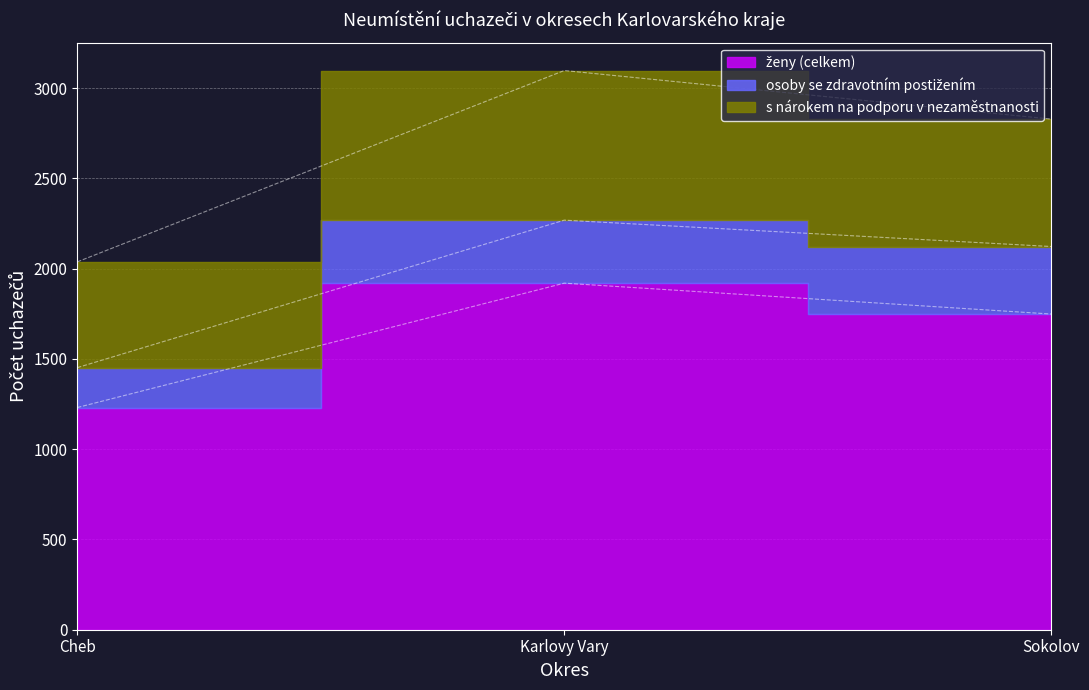

The value of osoby se zdravotním postižením at Cheb is 377. True or false?

False